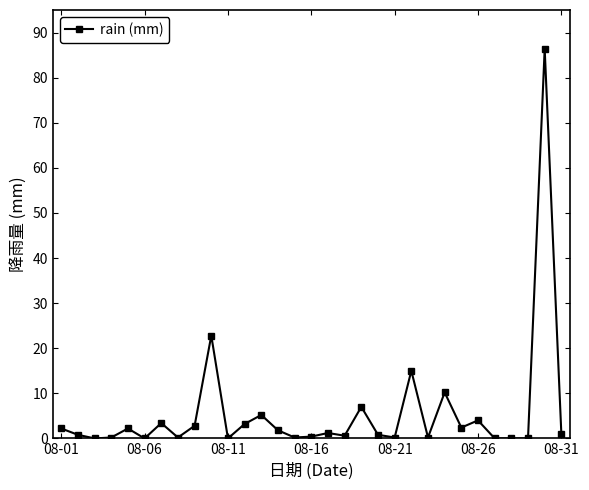

What is the average value?

5.6